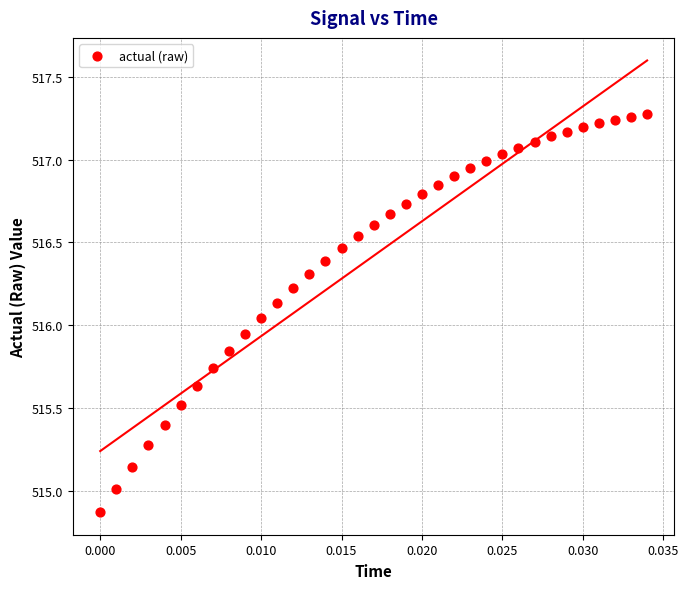

What is the range of Y values (max minus min)?

2.4